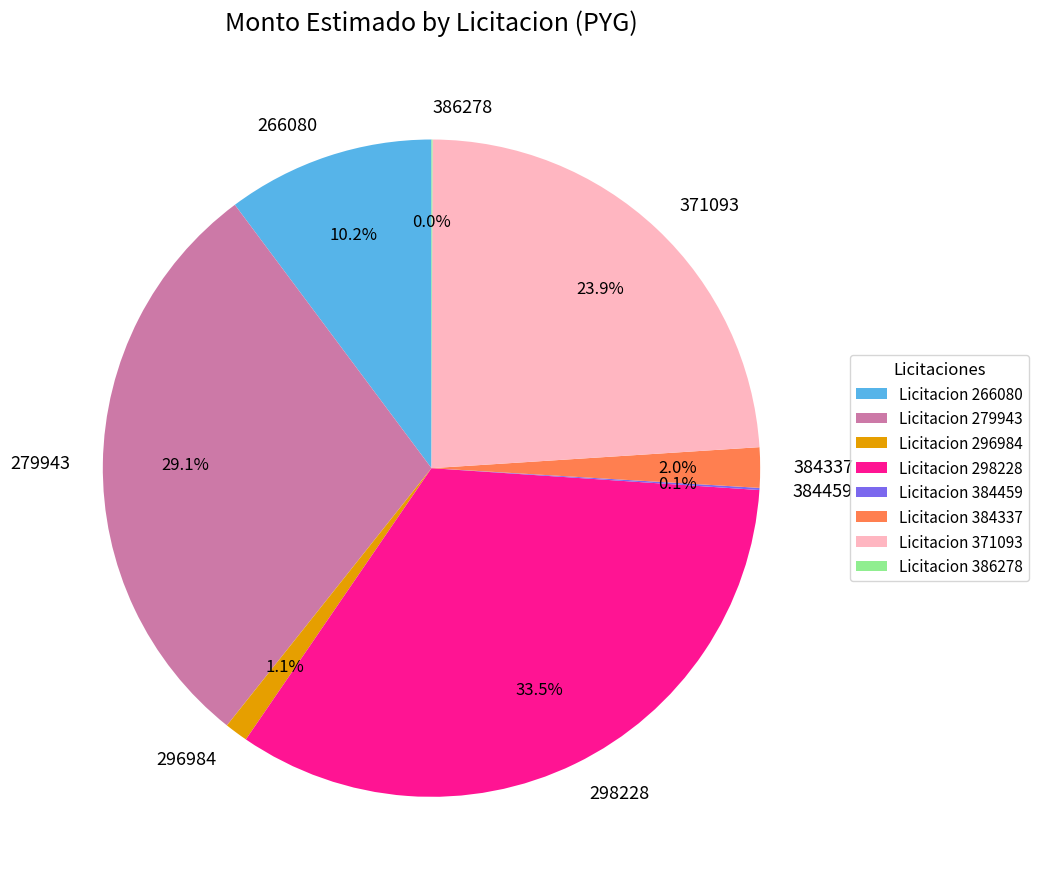

Is there any slice that represents more than half of the pie?

No